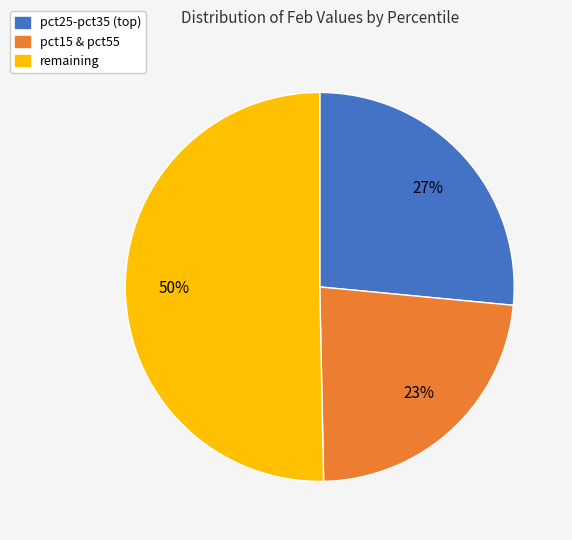

To the nearest percent, what is the average slice percentage?

33%